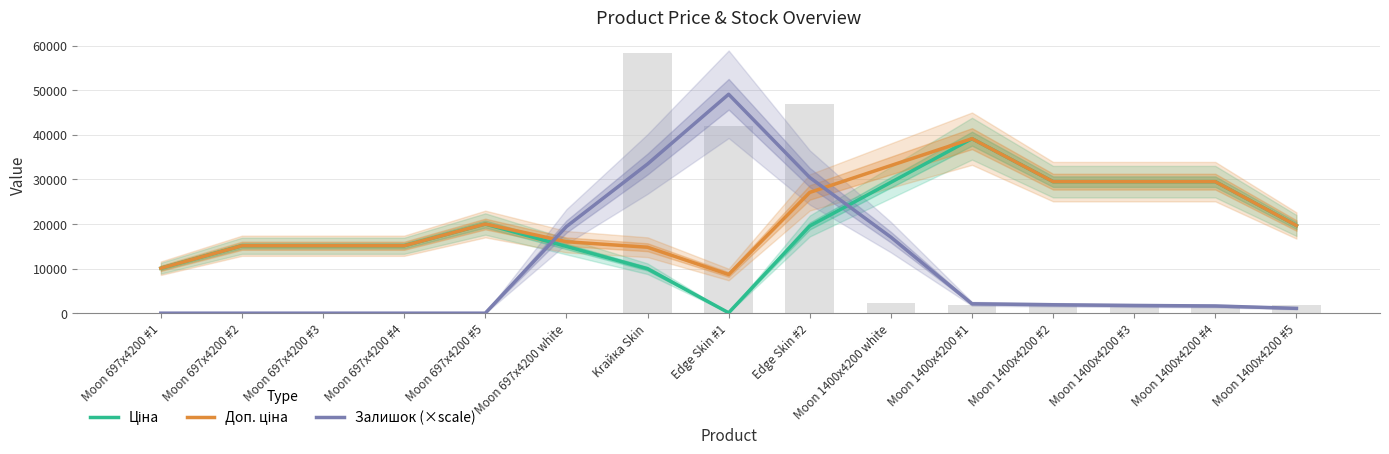

Which series has the largest total across all categories?

Доп. ціна